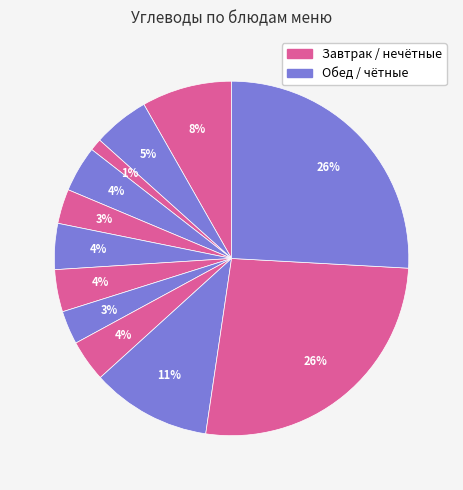

Count the number of slices in the pie.

12